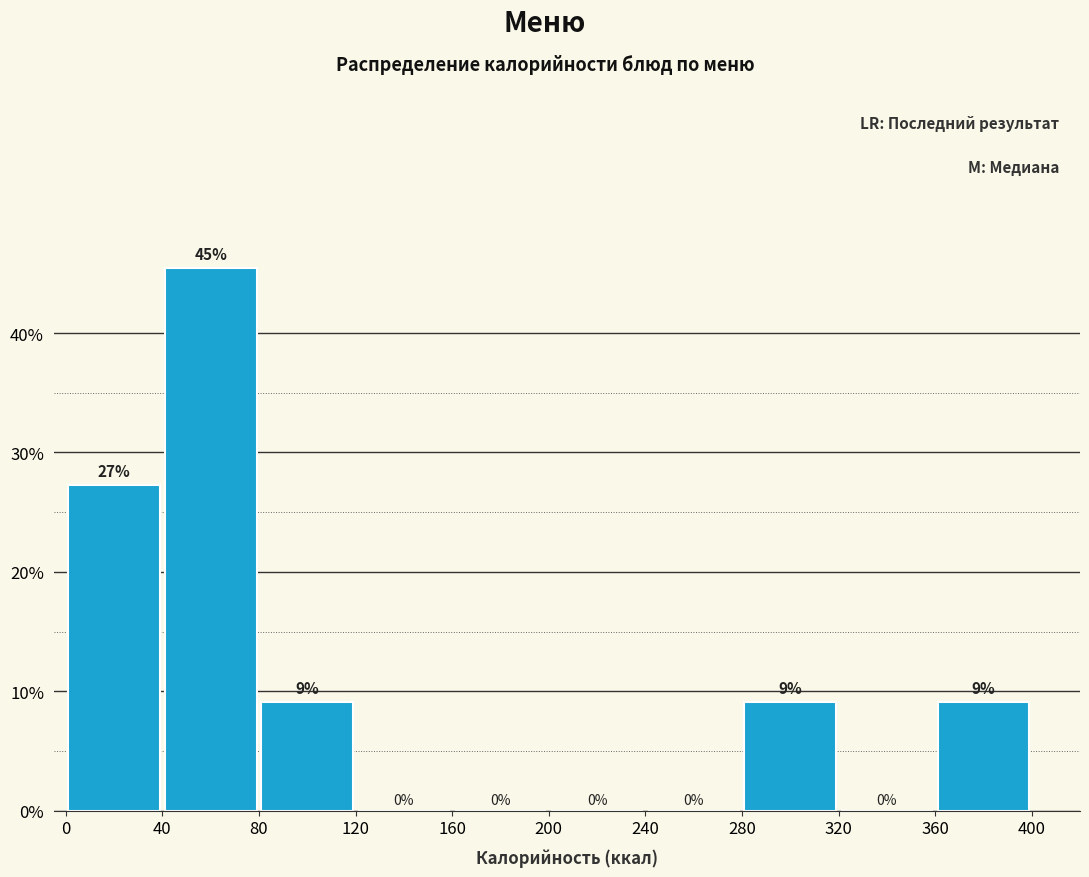

Which range on the x-axis has the tallest bar?

40 to 80